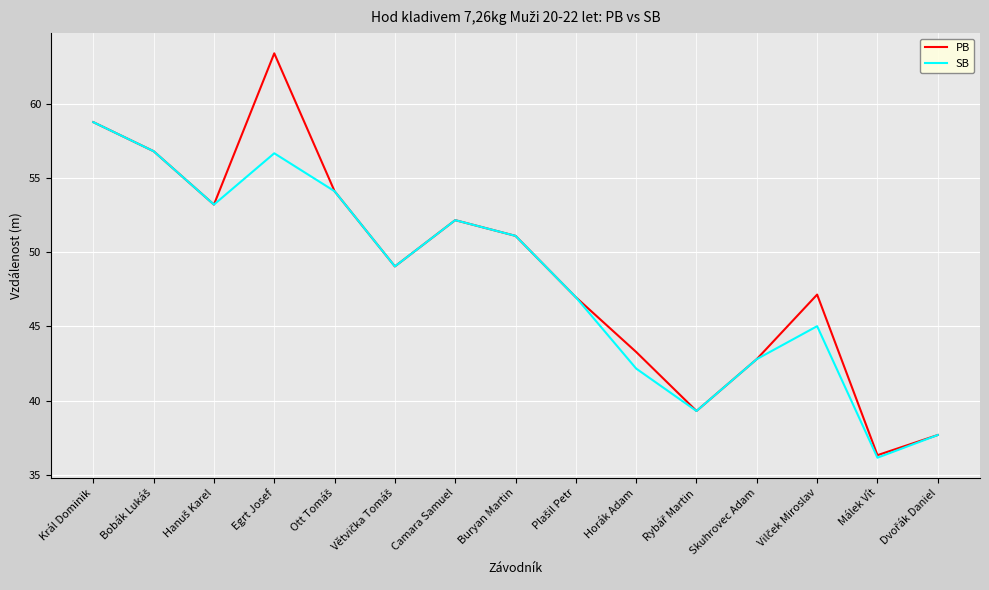

At which category is the sum across all series the highest?

Egrt Josef